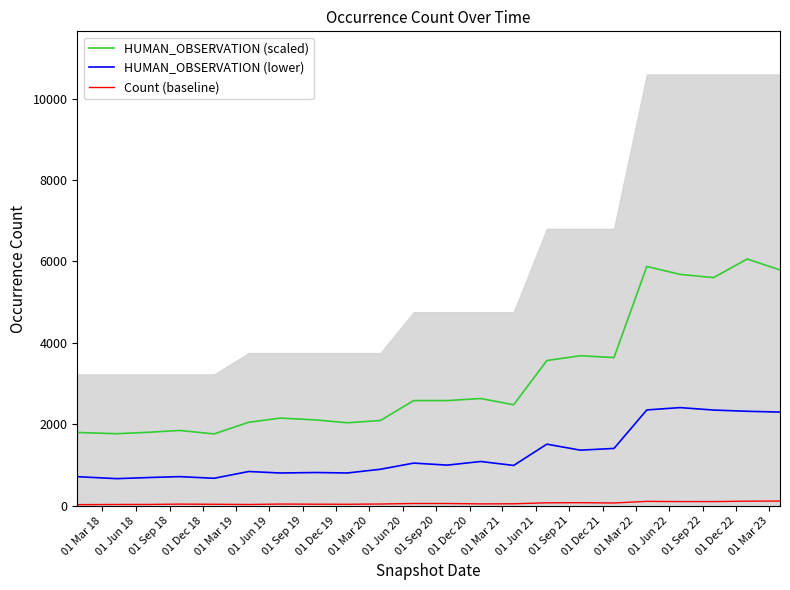

What is the greatest value displayed?

6060.8